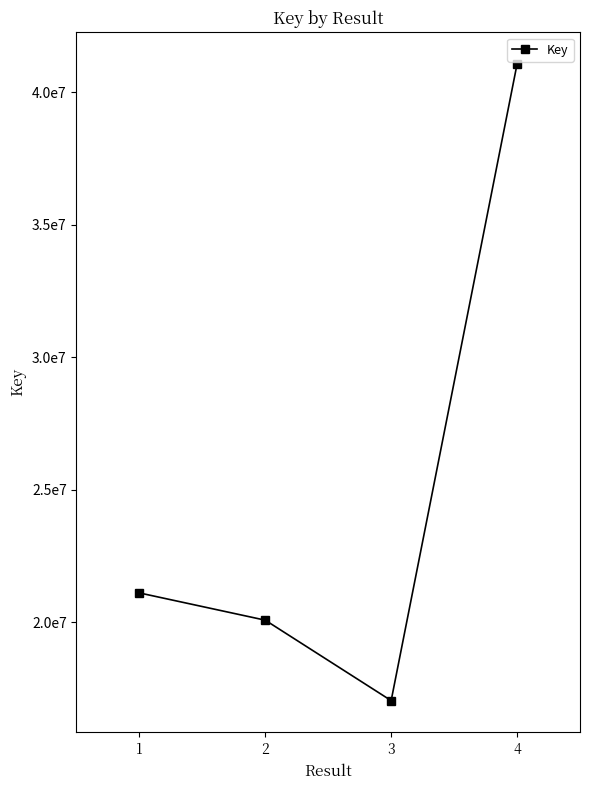

Is this an area chart (filled region under the line)?

No